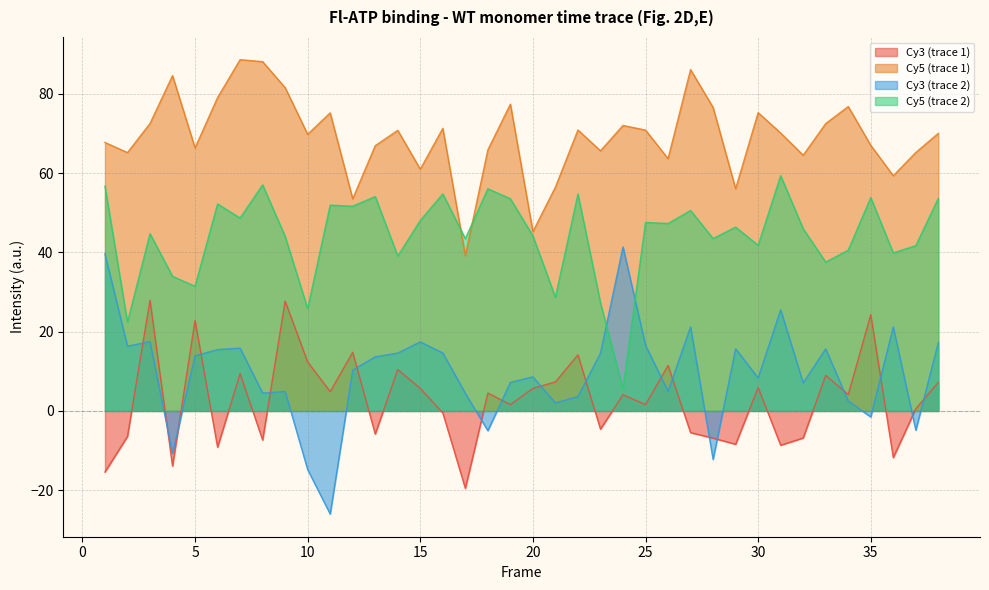

Read the Cy5_2 value at 37.

41.7